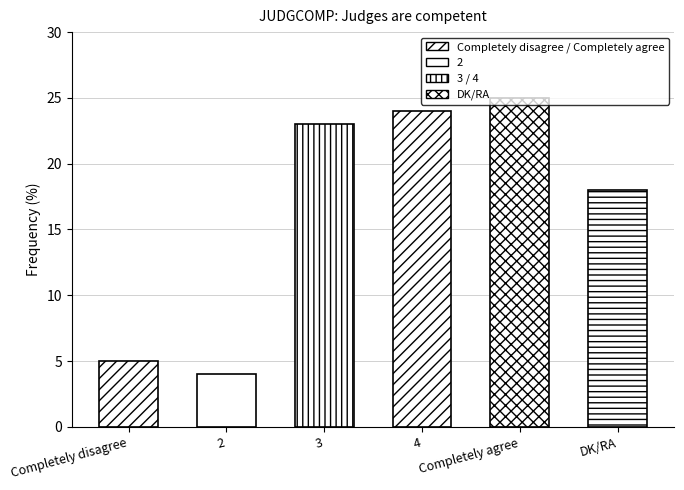

What is the change in value from Completely disagree to DK/RA?

+13